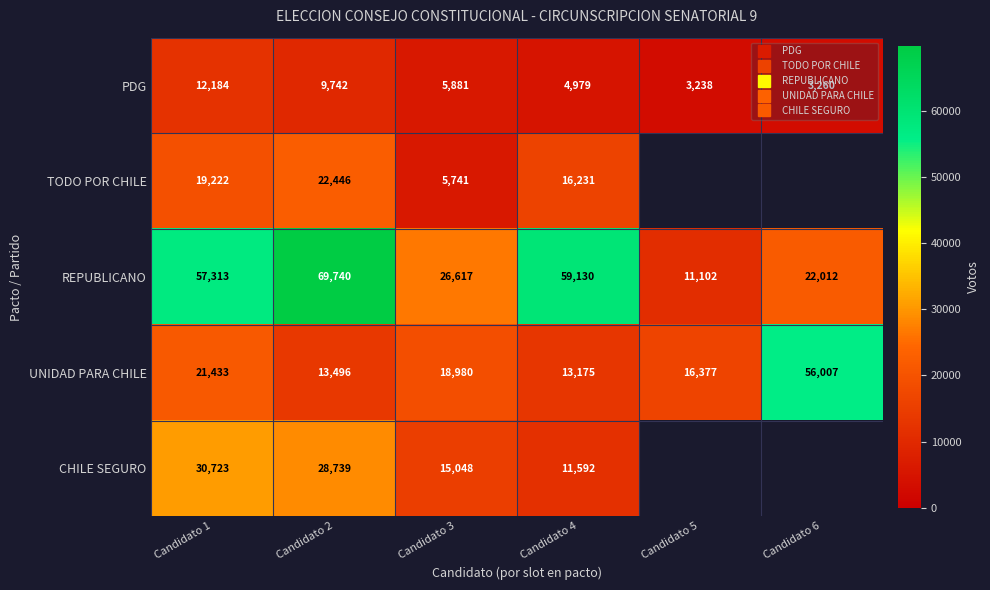

Which has a higher value, Candidato 3 or Candidato 2?

Candidato 2